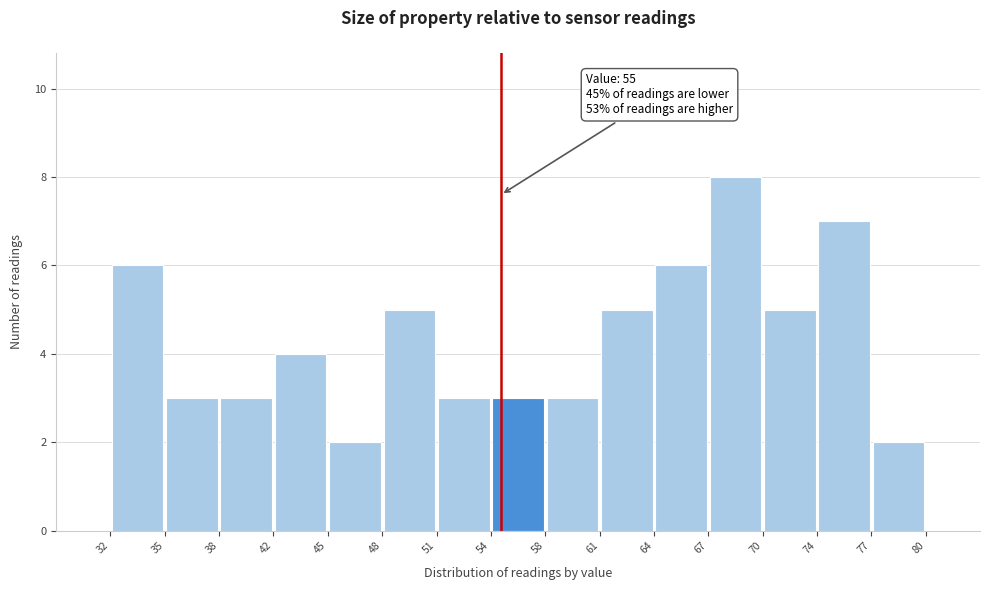

Over which range of the x-axis is the bar tallest?

67 to 70